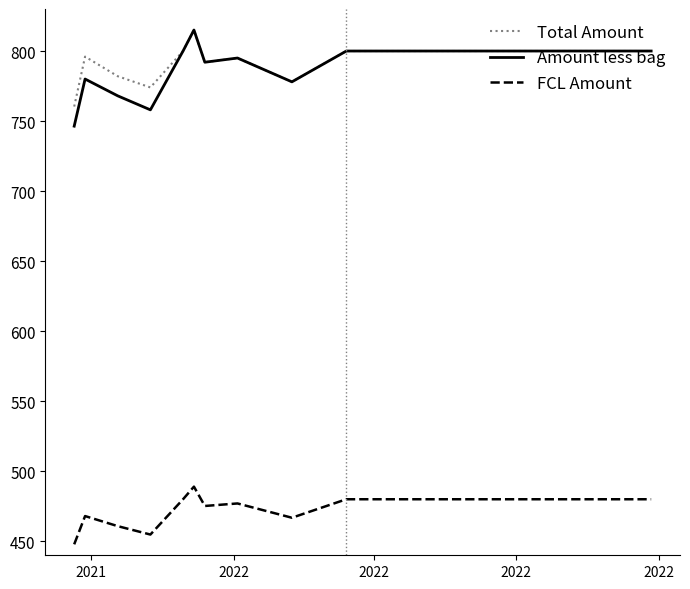

What is the sum of all Total Amount values?

17492.4